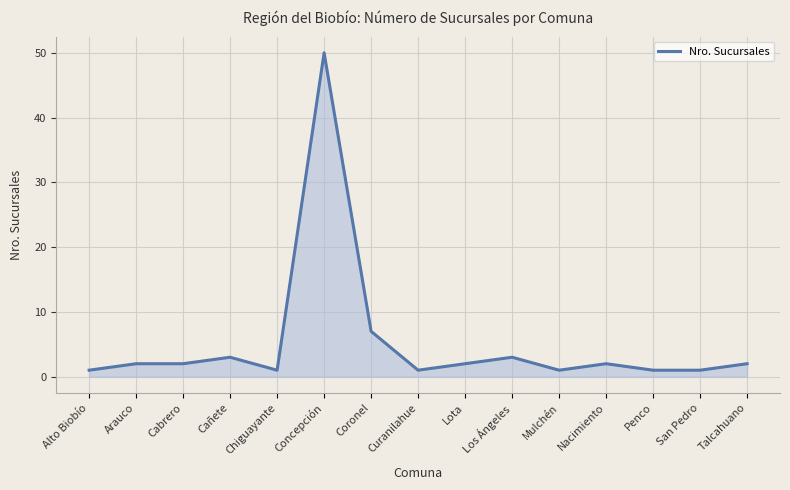

Approximately how many times larger is the value at Los Ángeles compared to Talcahuano?

1.5